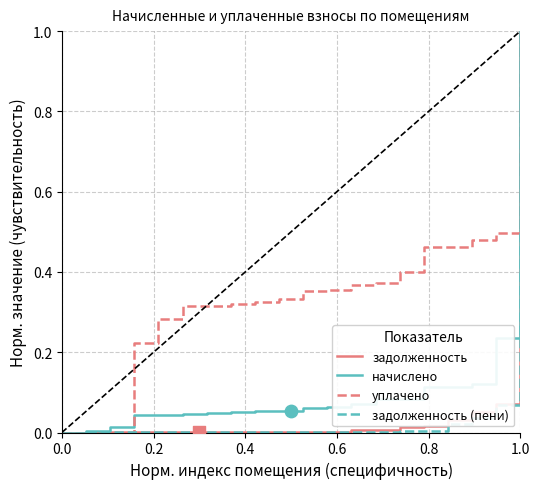

True or false: начислено has a value of 0.3 at 0.0.

False